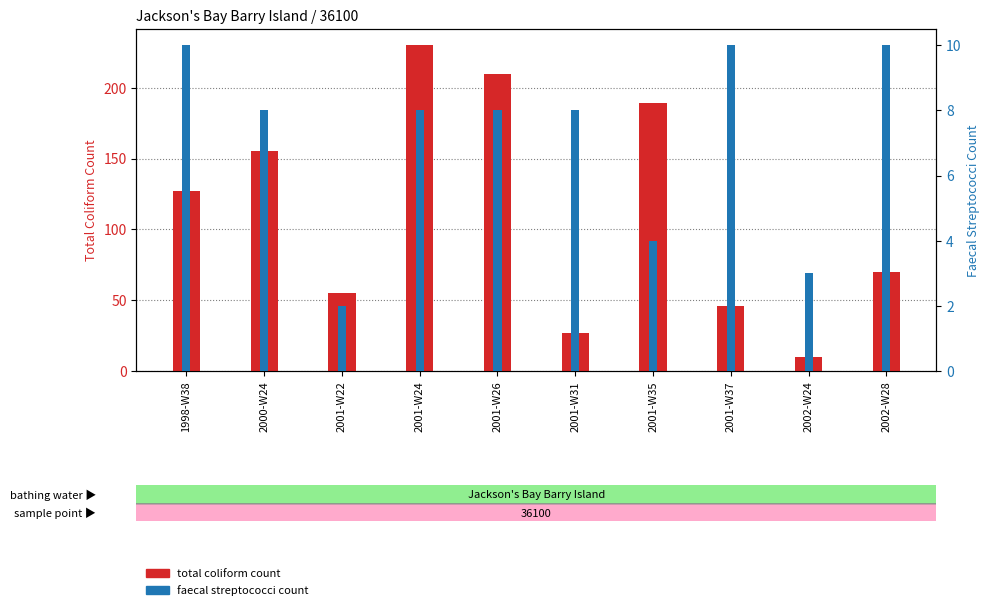

What is the value of the total coliform count bar at the 2nd from the left?

155